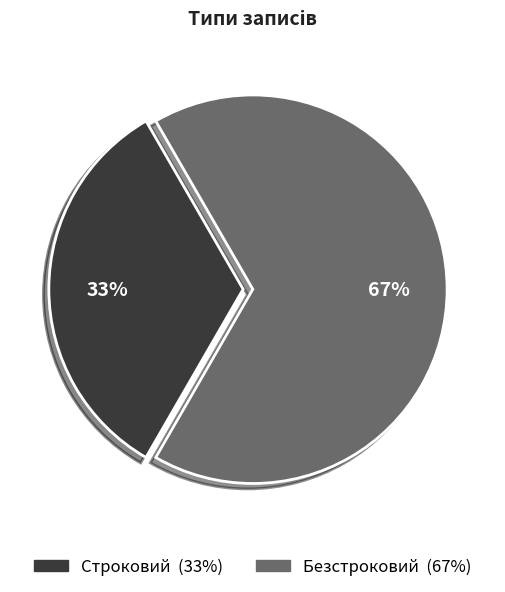

Approximately how many times larger is the value at Безстроковий compared to Строковий?

2.0